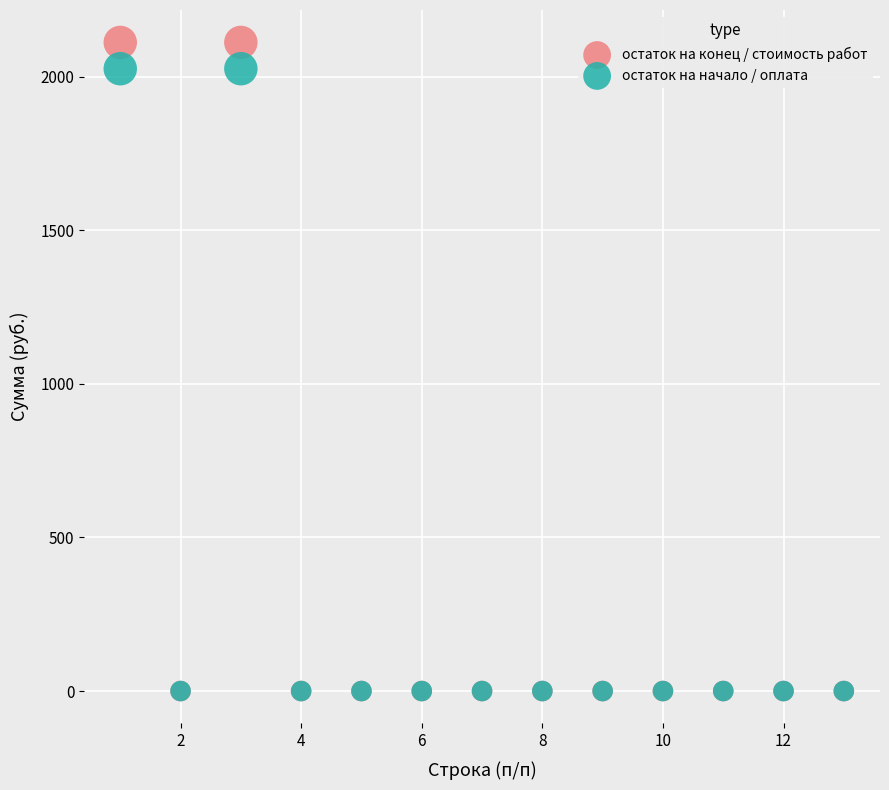

Which series has the largest Y range (max minus min)?

остаток на конец / стоимость работ